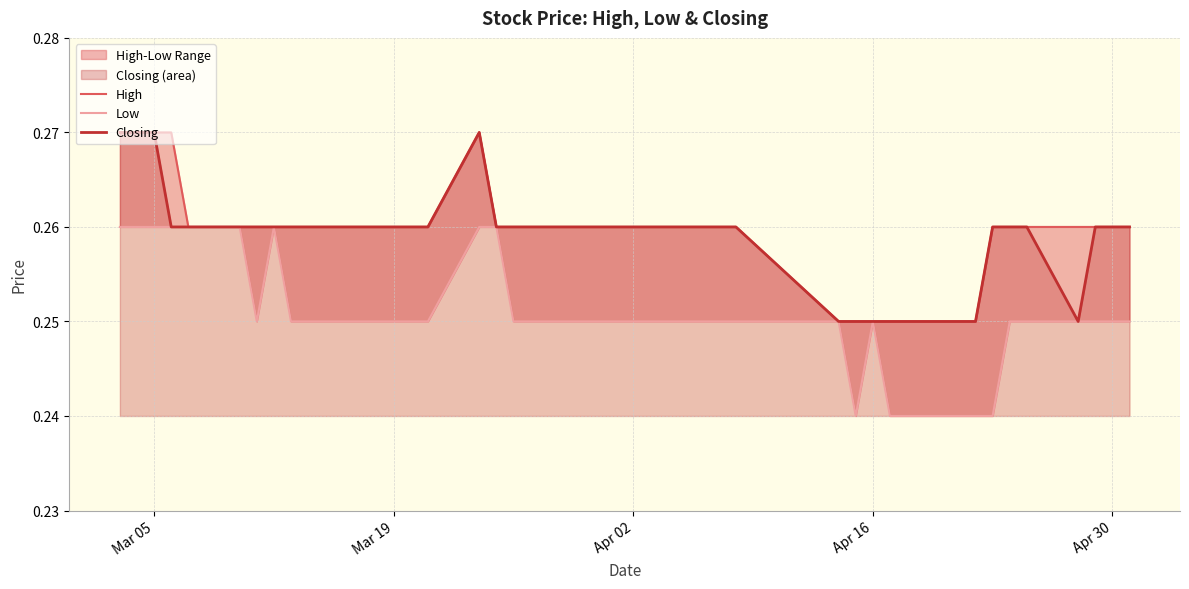

What is the value of the Low point at the 3rd from the left?

0.3